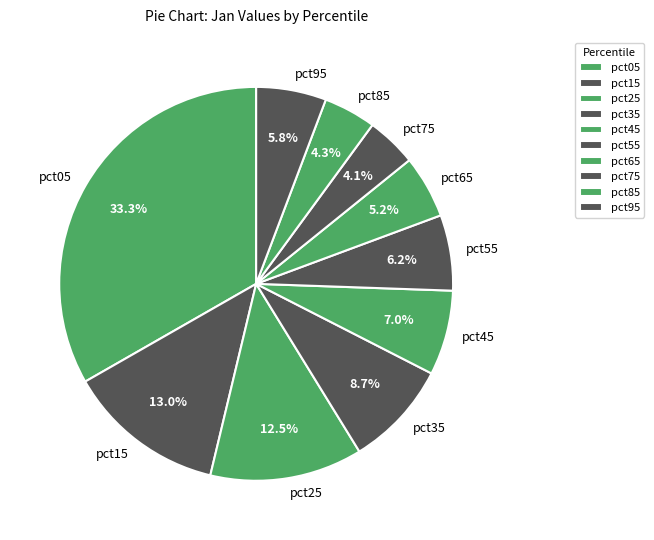

Does pct35 account for over 50% of the chart?

No